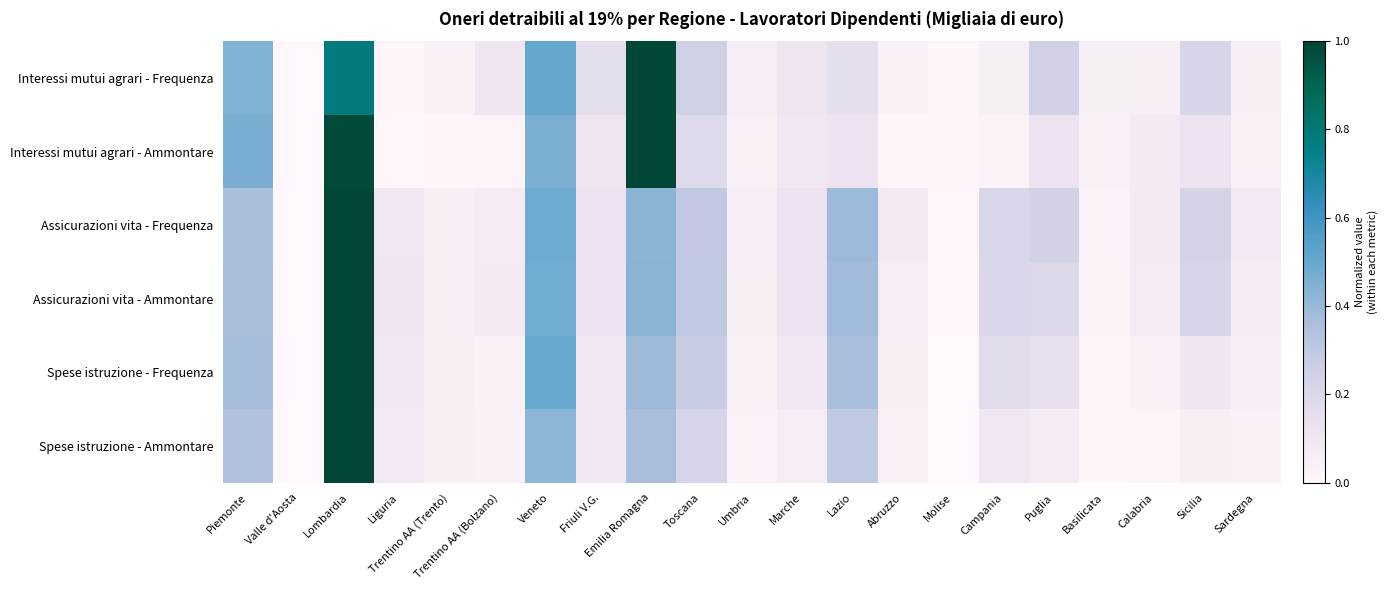

Reading left to right, what are all the values shown in this chart?

Interessi mutui agrari - Frequenza: Piemonte=0.4	Valle d'Aosta=0.0	Lombardia=0.8	Liguria=0.0	Trentino AA (Trento)=0.0	Trentino AA (Bolzano)=0.1	Veneto=0.5	Friuli V.G.=0.2	Emilia Romagna=1.0	Toscana=0.3	Umbria=0.1	Marche=0.1	Lazio=0.2	Abruzzo=0.0	Molise=0.0	Campania=0.0	Puglia=0.2	Basilicata=0.0	Calabria=0.1	Sicilia=0.2	Sardegna=0.1
Interessi mutui agrari - Ammontare: Piemonte=0.5	Valle d'Aosta=0.0	Lombardia=1.0	Liguria=0.0	Trentino AA (Trento)=0.0	Trentino AA (Bolzano)=0.0	Veneto=0.5	Friuli V.G.=0.1	Emilia Romagna=1.0	Toscana=0.2	Umbria=0.0	Marche=0.1	Lazio=0.1	Abruzzo=0.0	Molise=0.0	Campania=0.0	Puglia=0.1	Basilicata=0.0	Calabria=0.1	Sicilia=0.1	Sardegna=0.0
Assicurazioni vita - Frequenza: Piemonte=0.4	Valle d'Aosta=0.0	Lombardia=1.0	Liguria=0.1	Trentino AA (Trento)=0.1	Trentino AA (Bolzano)=0.1	Veneto=0.5	Friuli V.G.=0.1	Emilia Romagna=0.4	Toscana=0.3	Umbria=0.1	Marche=0.1	Lazio=0.4	Abruzzo=0.1	Molise=0.0	Campania=0.2	Puglia=0.2	Basilicata=0.0	Calabria=0.1	Sicilia=0.2	Sardegna=0.1
Assicurazioni vita - Ammontare: Piemonte=0.4	Valle d'Aosta=0.0	Lombardia=1.0	Liguria=0.1	Trentino AA (Trento)=0.1	Trentino AA (Bolzano)=0.1	Veneto=0.5	Friuli V.G.=0.1	Emilia Romagna=0.4	Toscana=0.3	Umbria=0.1	Marche=0.1	Lazio=0.4	Abruzzo=0.1	Molise=0.0	Campania=0.2	Puglia=0.2	Basilicata=0.0	Calabria=0.1	Sicilia=0.2	Sardegna=0.1
Spese istruzione - Frequenza: Piemonte=0.4	Valle d'Aosta=0.0	Lombardia=1.0	Liguria=0.1	Trentino AA (Trento)=0.1	Trentino AA (Bolzano)=0.0	Veneto=0.5	Friuli V.G.=0.1	Emilia Romagna=0.4	Toscana=0.3	Umbria=0.0	Marche=0.1	Lazio=0.4	Abruzzo=0.1	Molise=0.0	Campania=0.2	Puglia=0.1	Basilicata=0.0	Calabria=0.0	Sicilia=0.1	Sardegna=0.1
Spese istruzione - Ammontare: Piemonte=0.3	Valle d'Aosta=0.0	Lombardia=1.0	Liguria=0.1	Trentino AA (Trento)=0.1	Trentino AA (Bolzano)=0.0	Veneto=0.4	Friuli V.G.=0.1	Emilia Romagna=0.4	Toscana=0.2	Umbria=0.0	Marche=0.1	Lazio=0.3	Abruzzo=0.0	Molise=0.0	Campania=0.1	Puglia=0.1	Basilicata=0.0	Calabria=0.0	Sicilia=0.1	Sardegna=0.0